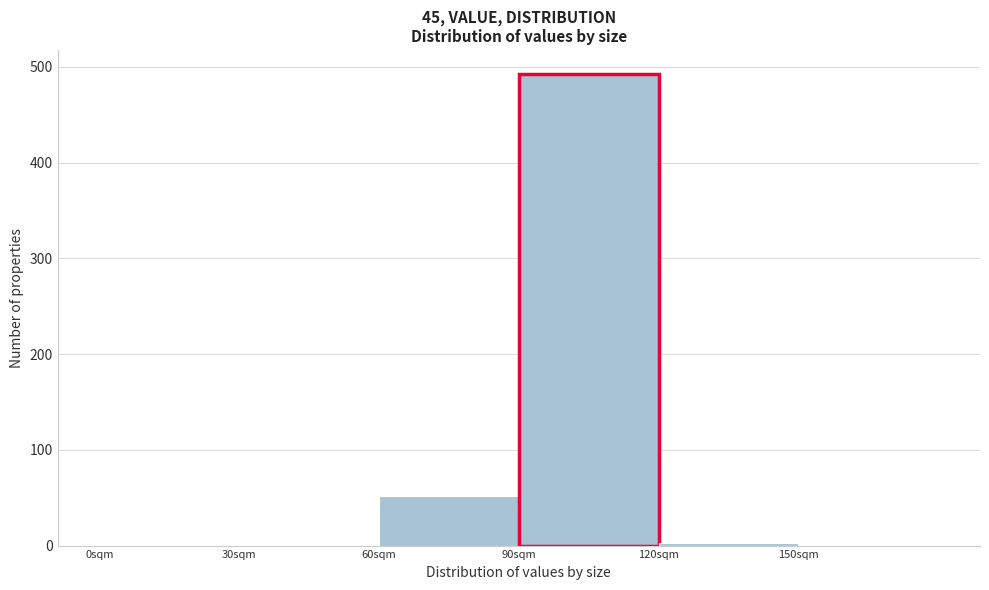

What is the height of the bar covering 60 to 90 on the x-axis? The values are not printed on the chart, so give them approximately, as read against the axis.

50